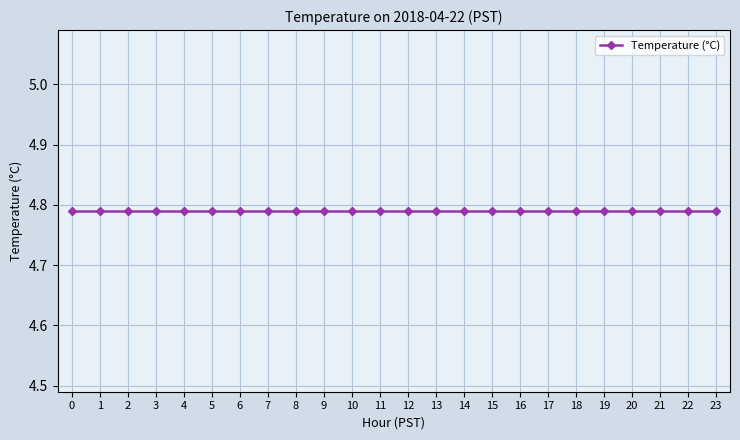

Does the chart display data point markers on the line(s)?

Yes